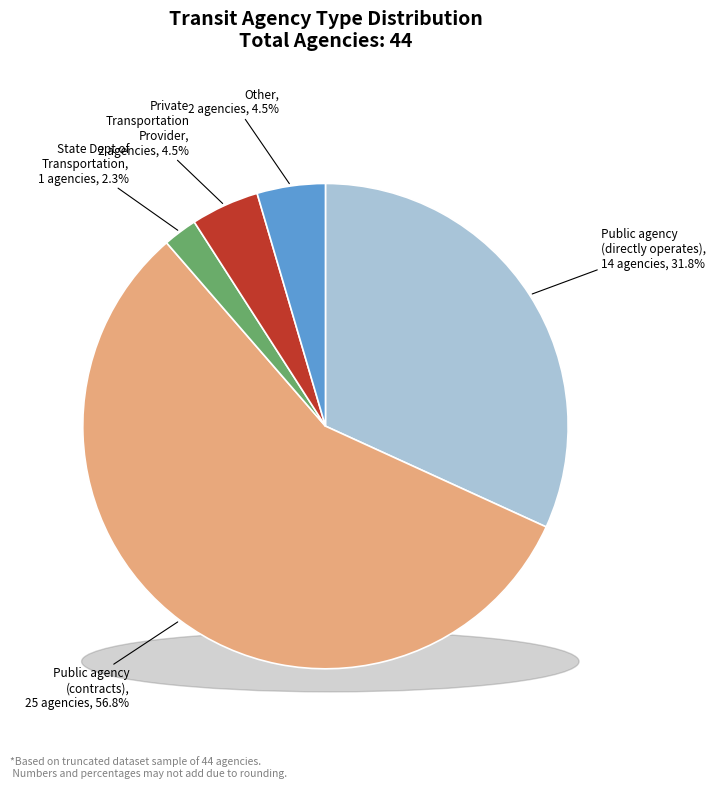

Does any single category account for the majority?

Yes